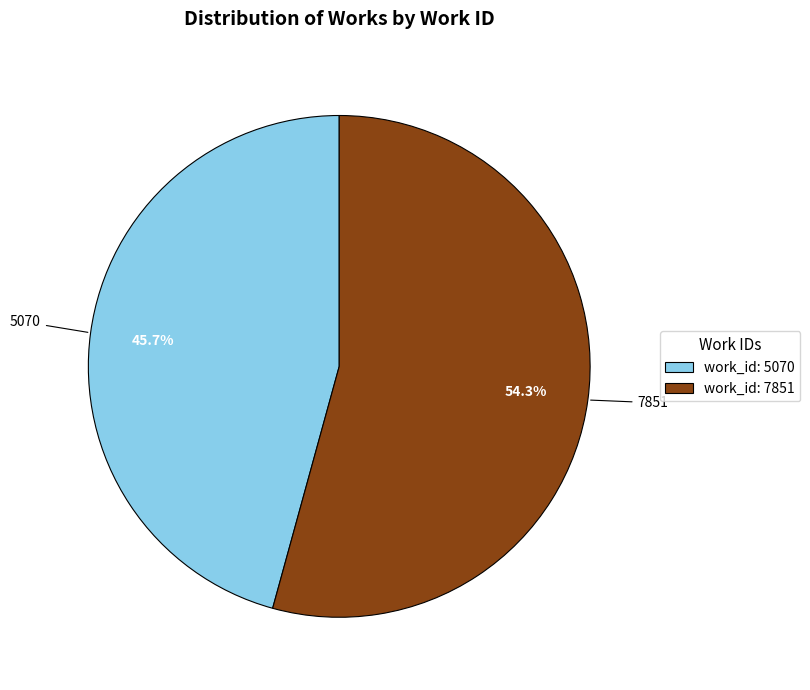

To the nearest percent, what percentage of the pie is 7851?

54%